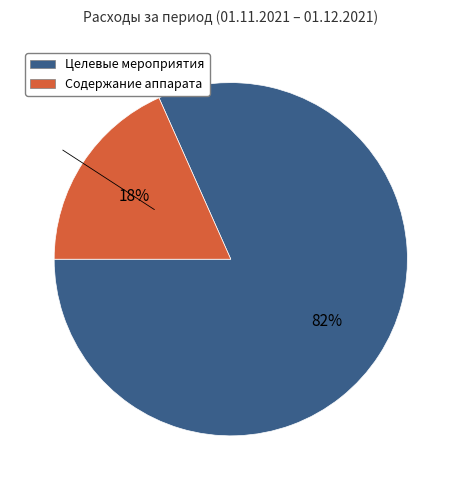

To the nearest percent, what portion does Содержание аппарата represent?

18%